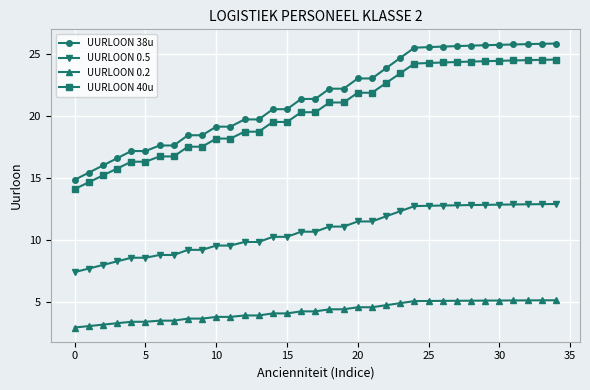

At how many categories does at least one series exceed 2?

35